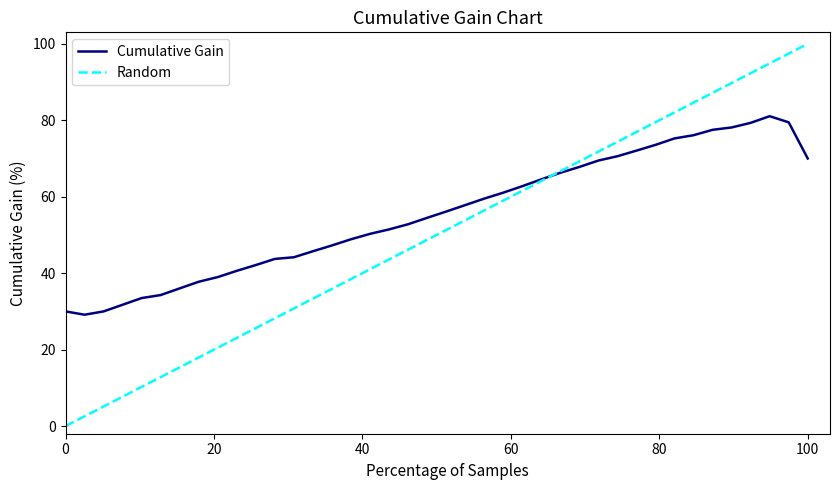

Which series has the largest total across all categories?

Cumulative Gain